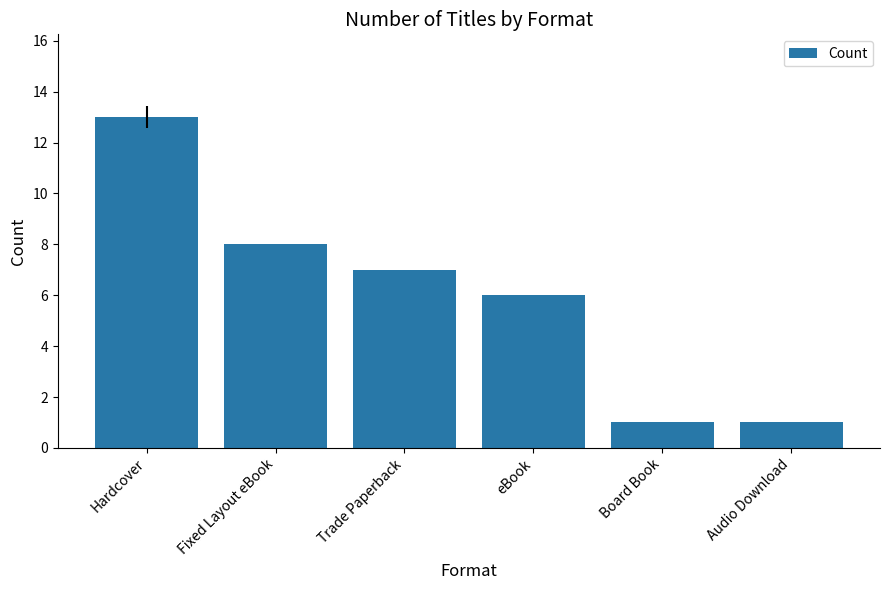

What is the change in value from Fixed Layout eBook to Audio Download?

-7